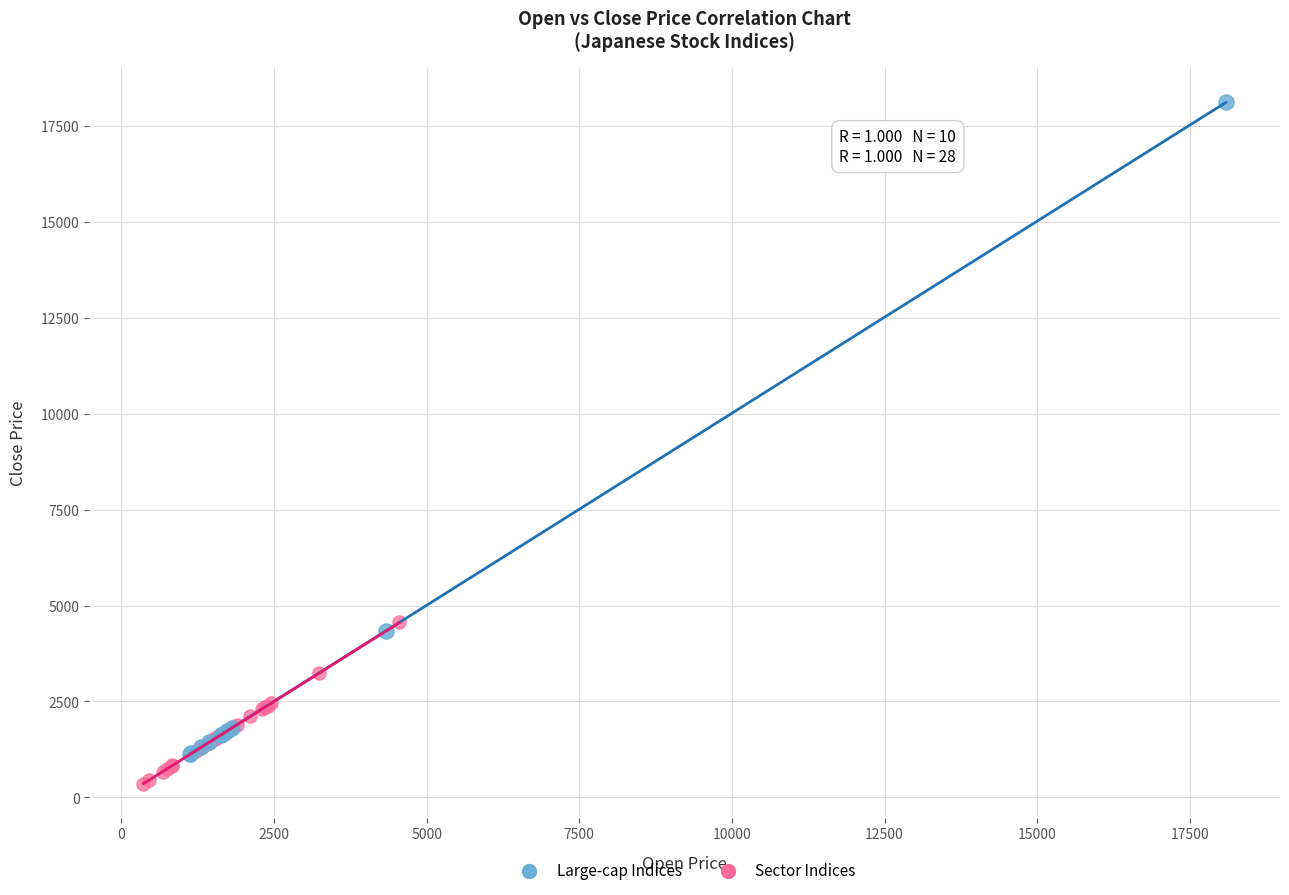

Which series reaches the maximum Y coordinate?

Large-cap Indices